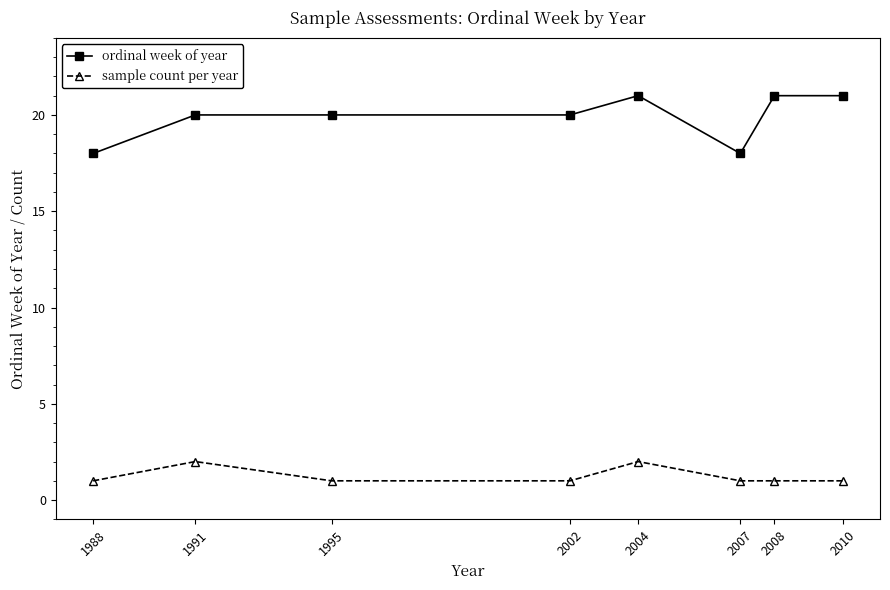

What is the sum of the sample count per year values at 1988 and 1995?

2